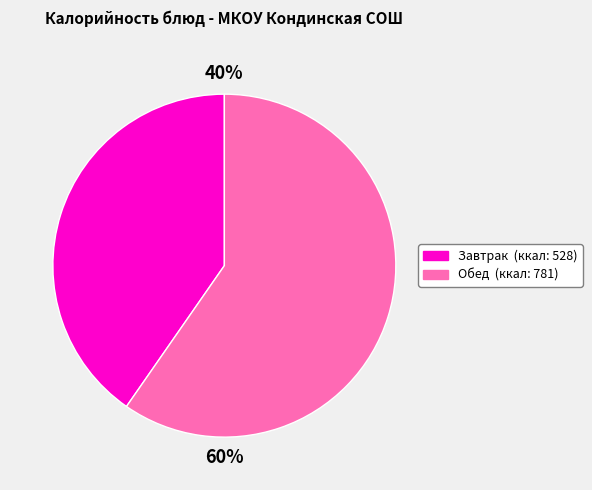

Is there any slice that represents more than half of the pie?

Yes